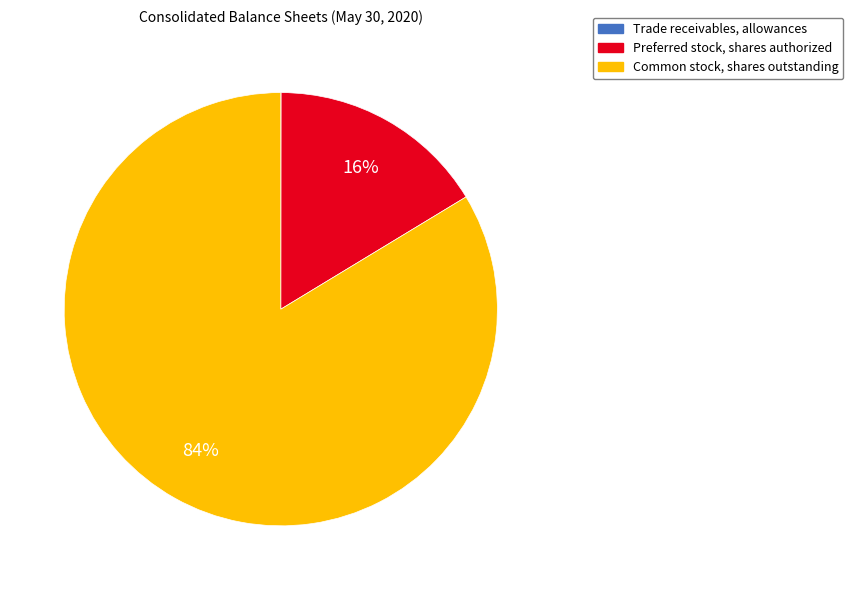

To the nearest percent, what is the combined percentage of Preferred stock, shares authorized and Common stock, shares outstanding?

100%